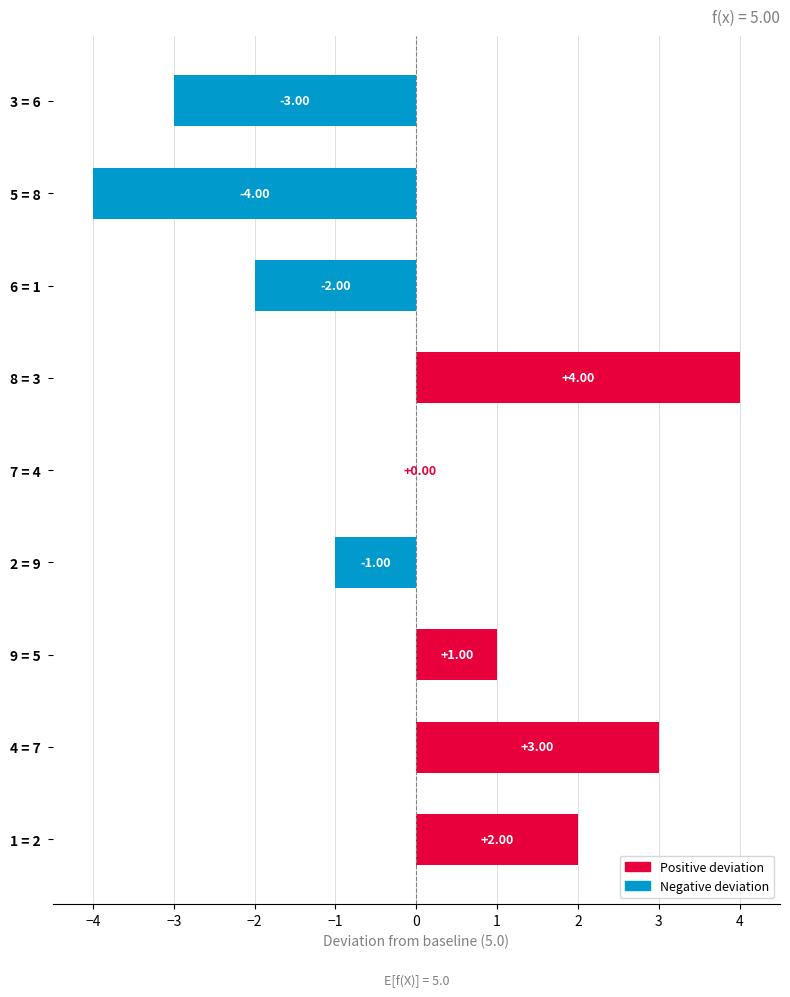

Count the number of categories in the chart.

9